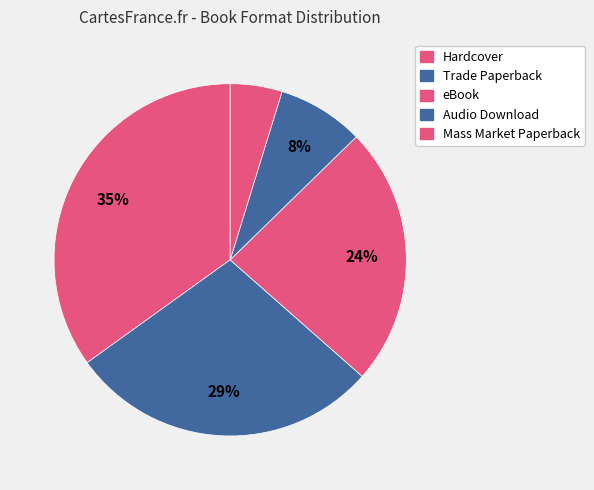

Combined, do Trade Paperback and Hardcover account for over 50%?

Yes